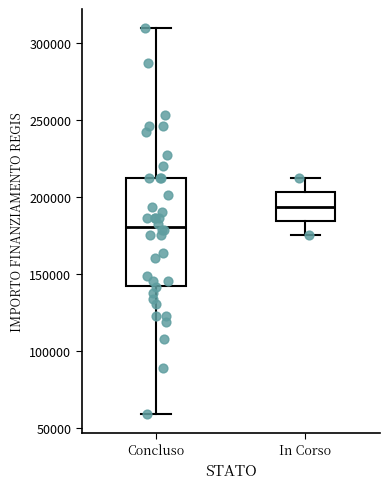

Where is the lower edge of the box for In Corso on the y-axis? The values are not printed on the chart, so give them approximately, as read against the axis.

185000